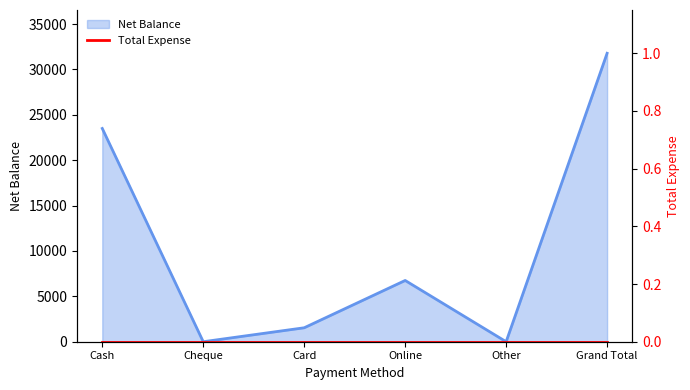

Reading left to right, what are all the values shown in this chart?

Cash=23500	Cheque=0	Card=1537	Online=6750	Other=0	Grand Total=31787